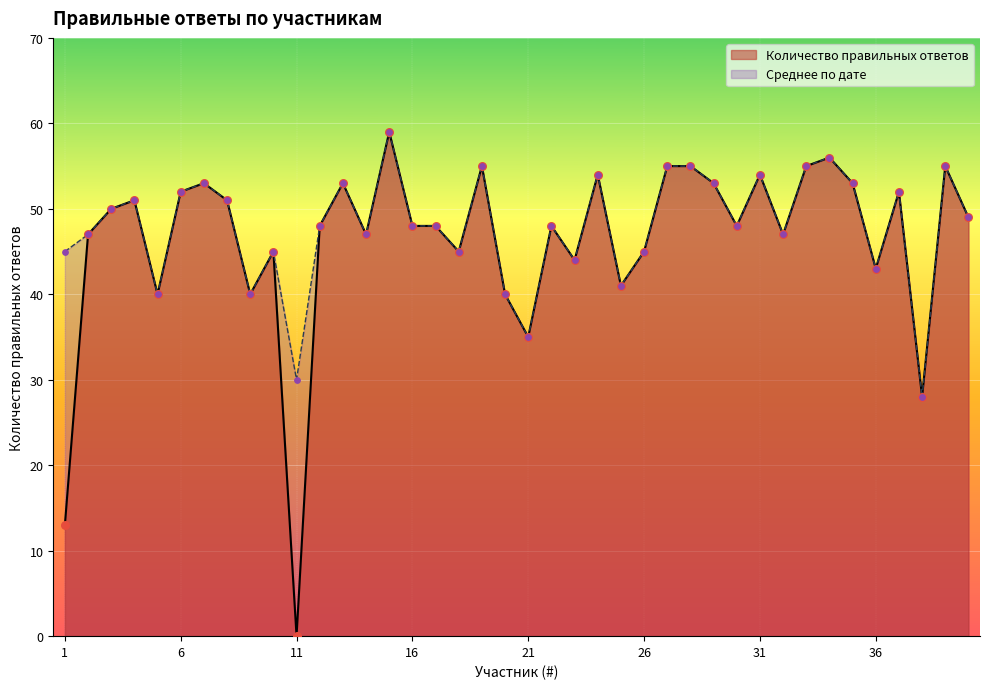

Is the value of Среднее по дате at 28 greater than the value of Количество правильных ответов at 1?

Yes